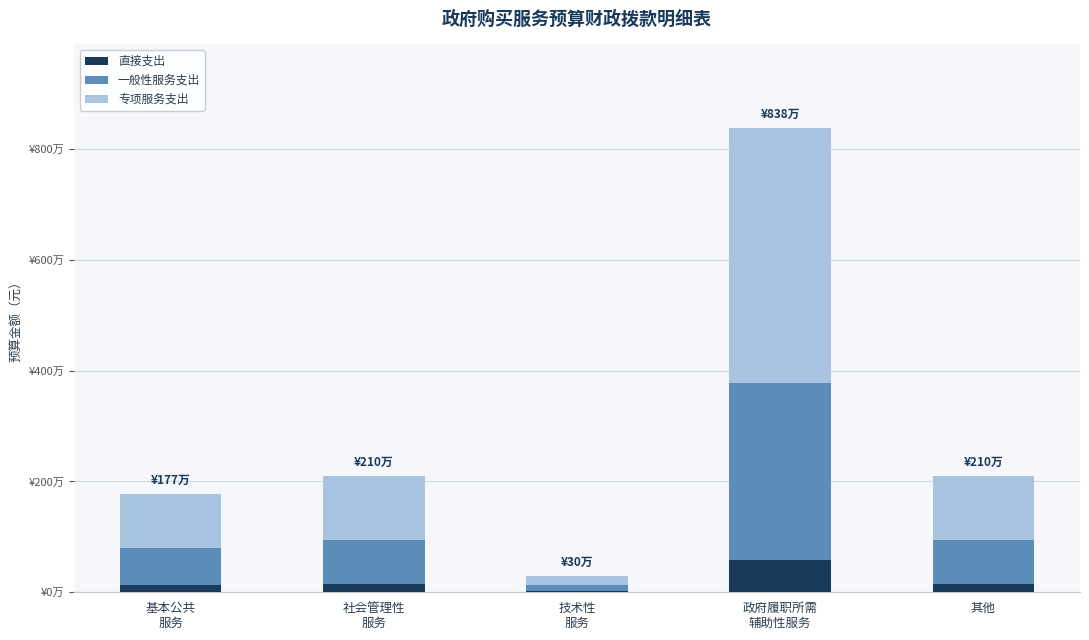

Are the bars grouped side by side (vs. stacked)?

No